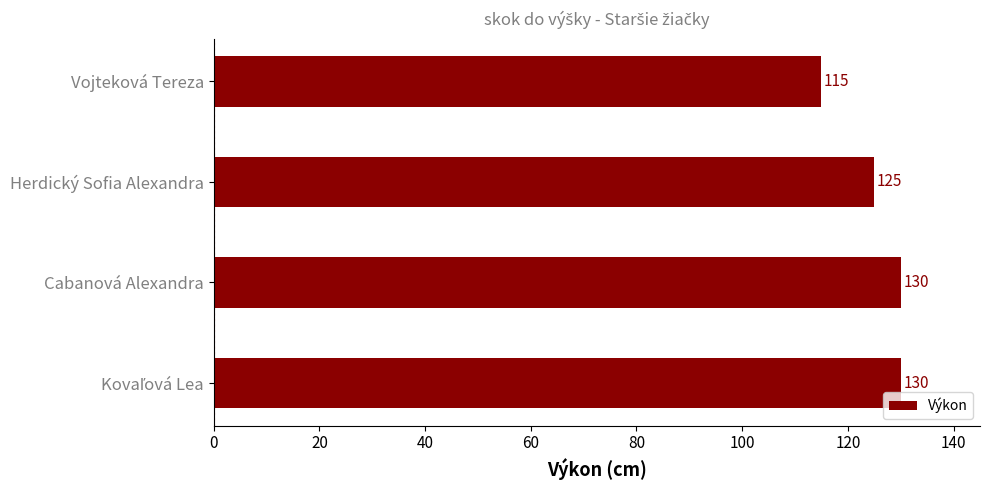

Count the values in the range 125 to 130.

3